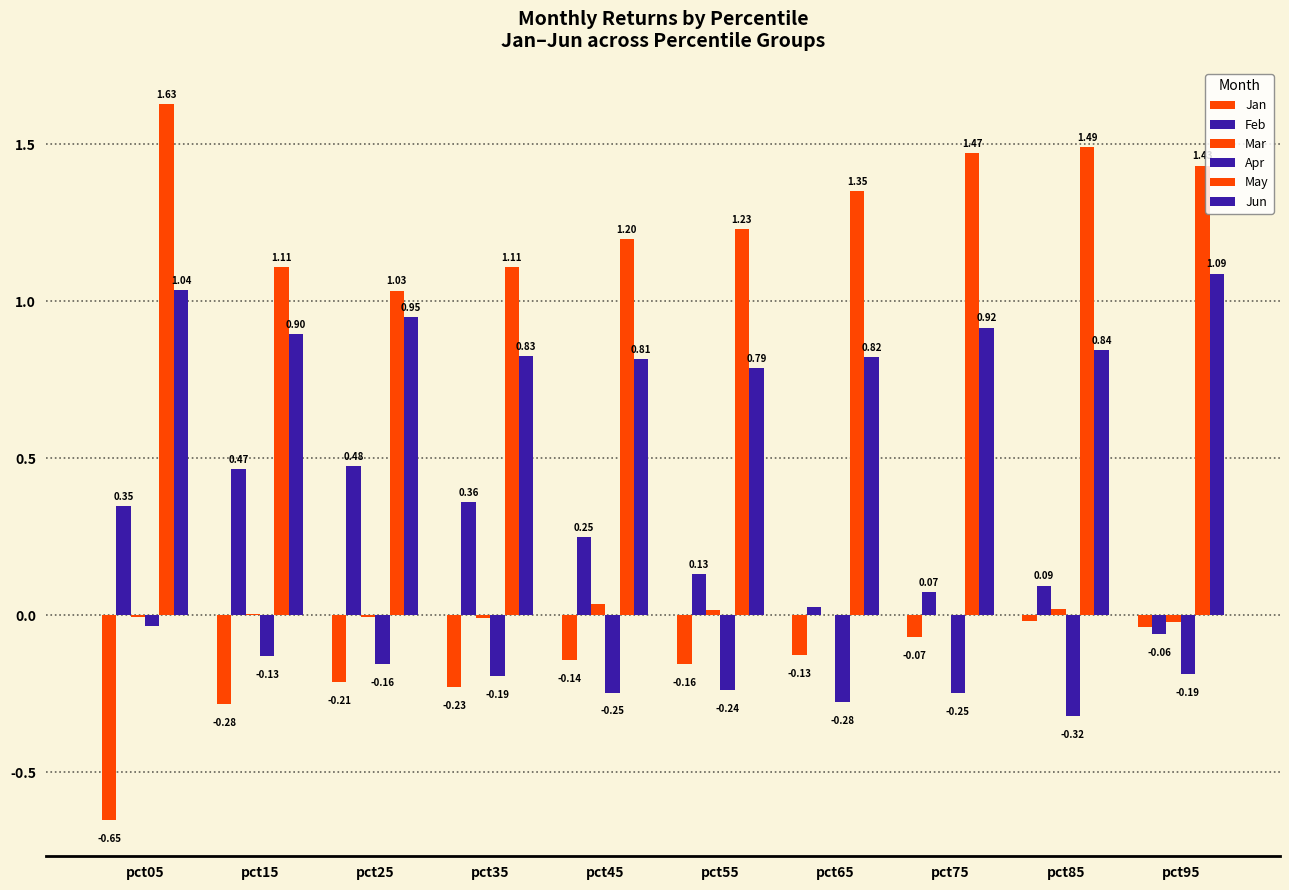

How many distinct data groups are displayed?

6